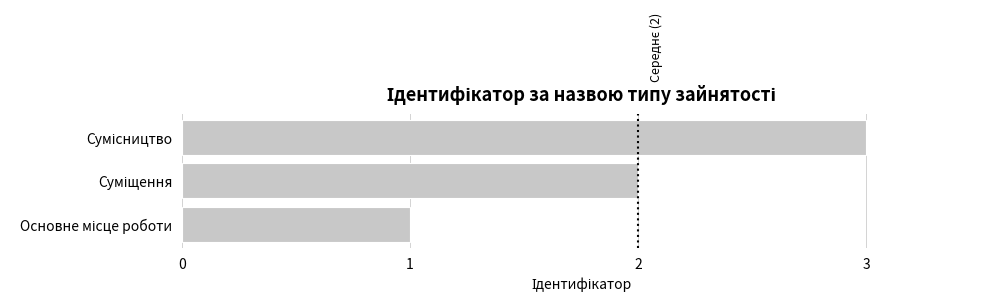

What is the sum of all values?

6